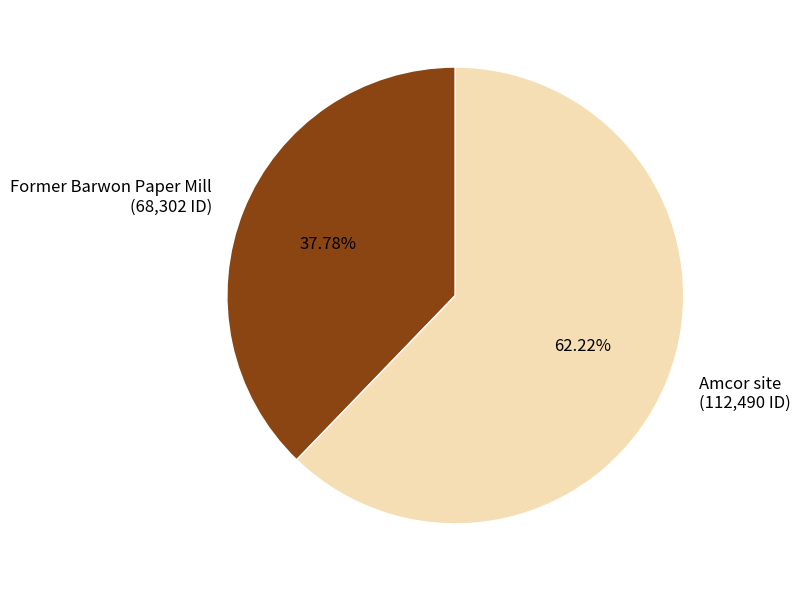

Approximately how many times larger is the value at Amcor site compared to Former Barwon Paper Mill?

1.6